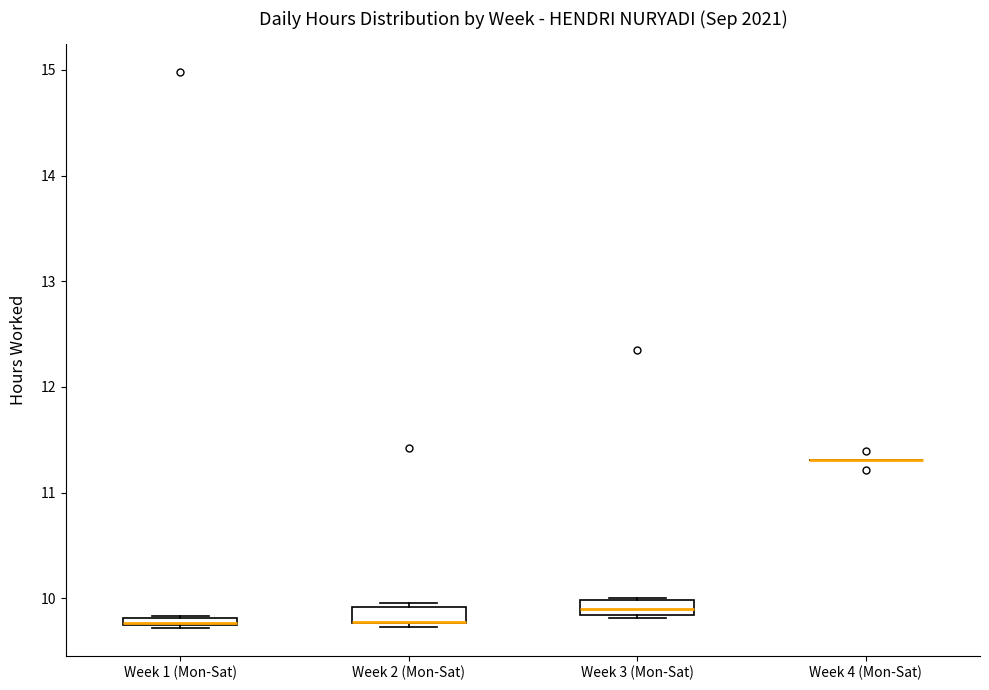

Where does the median line of the box for Week 3 (Mon-Sat) sit on the y-axis? The values are not printed on the chart, so give them approximately, as read against the axis.

9.9